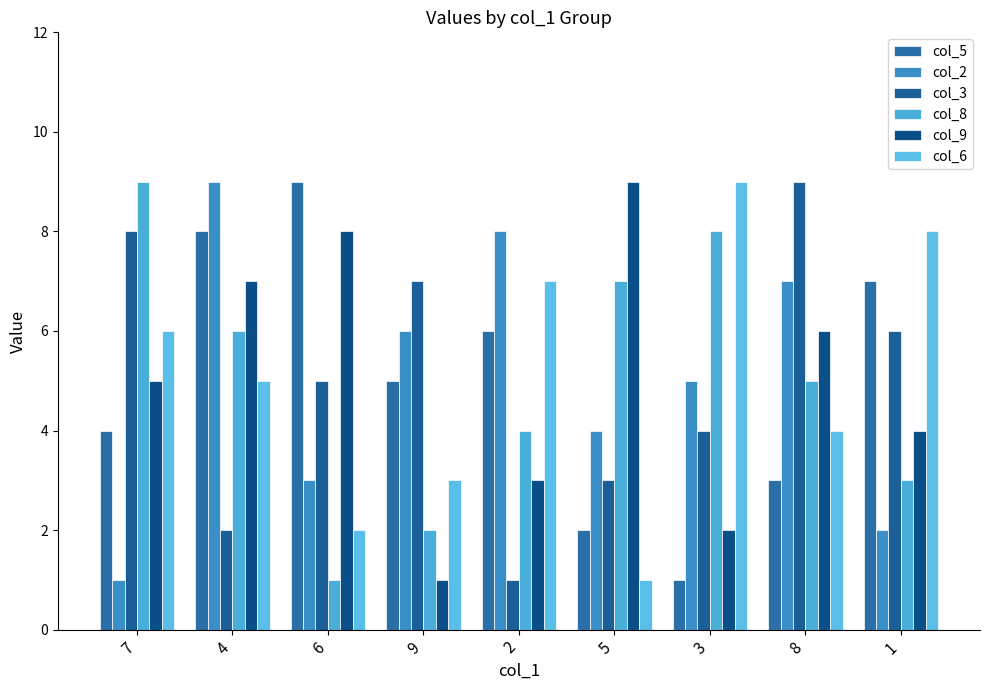

Which series has the largest total across all categories?

col_5